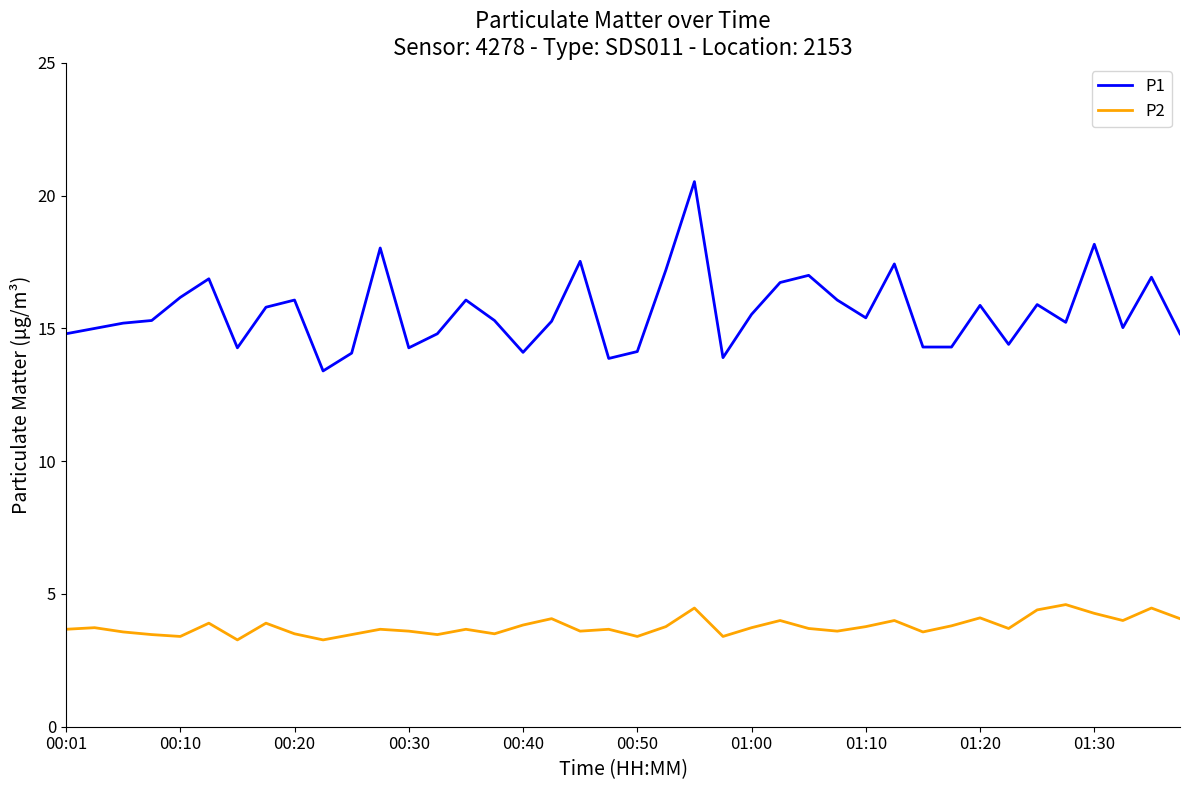

In P2, how many points are lower than both neighbors (excluding endpoints)?

12